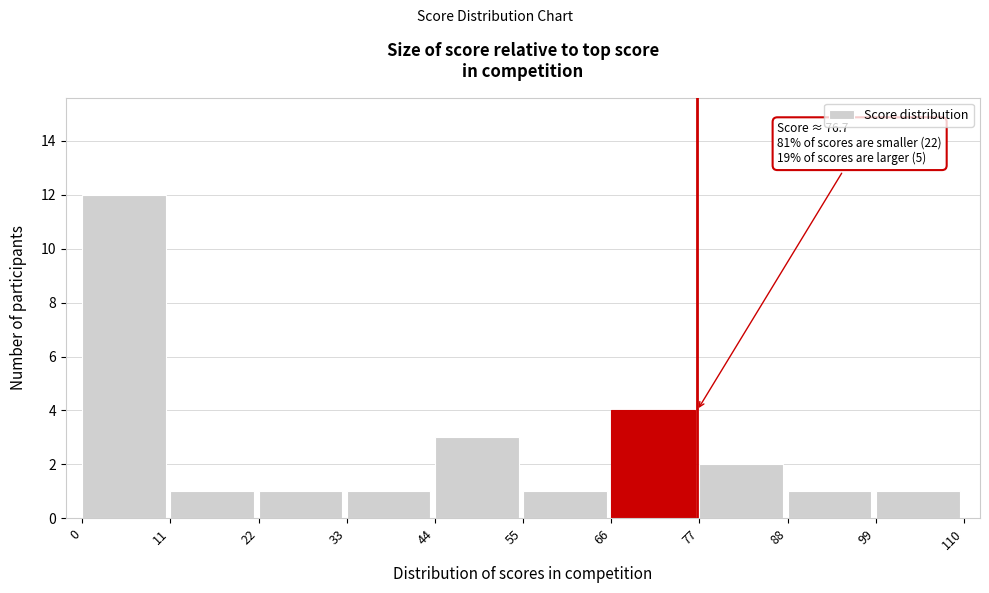

Over which range of the x-axis is the bar tallest?

0 to 11